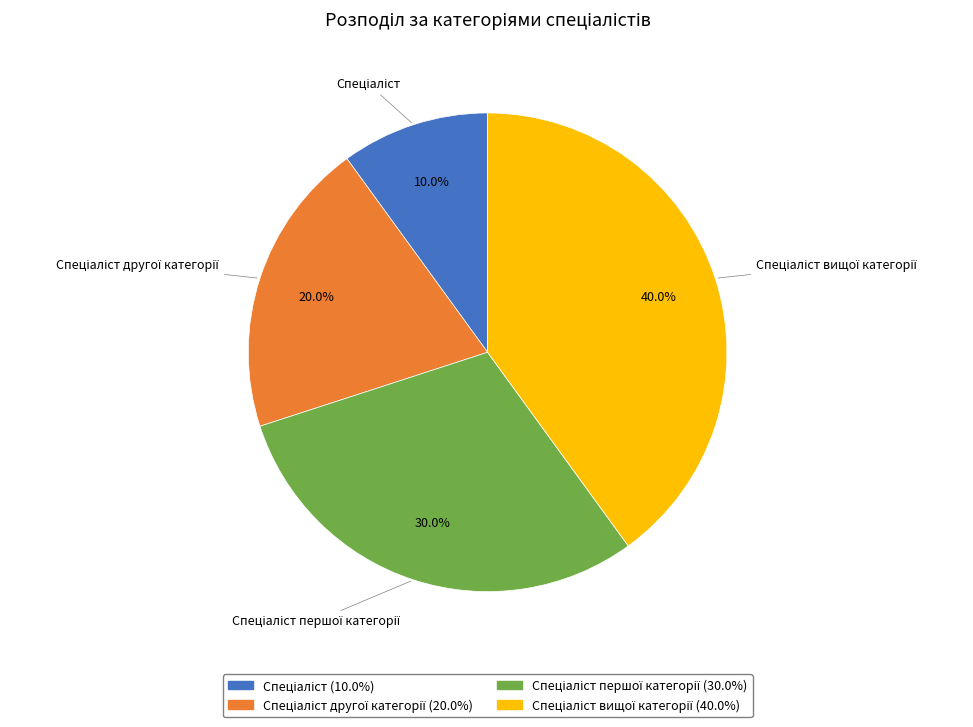

Is there a majority slice in this chart?

No